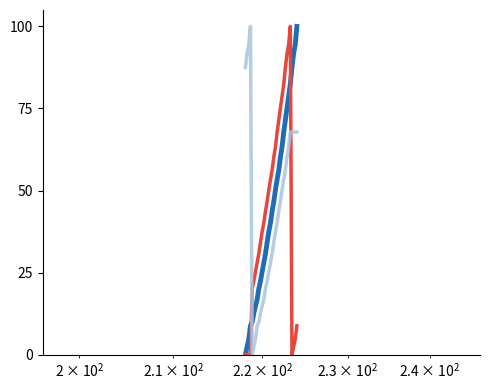

What is the greatest value displayed?

100.0